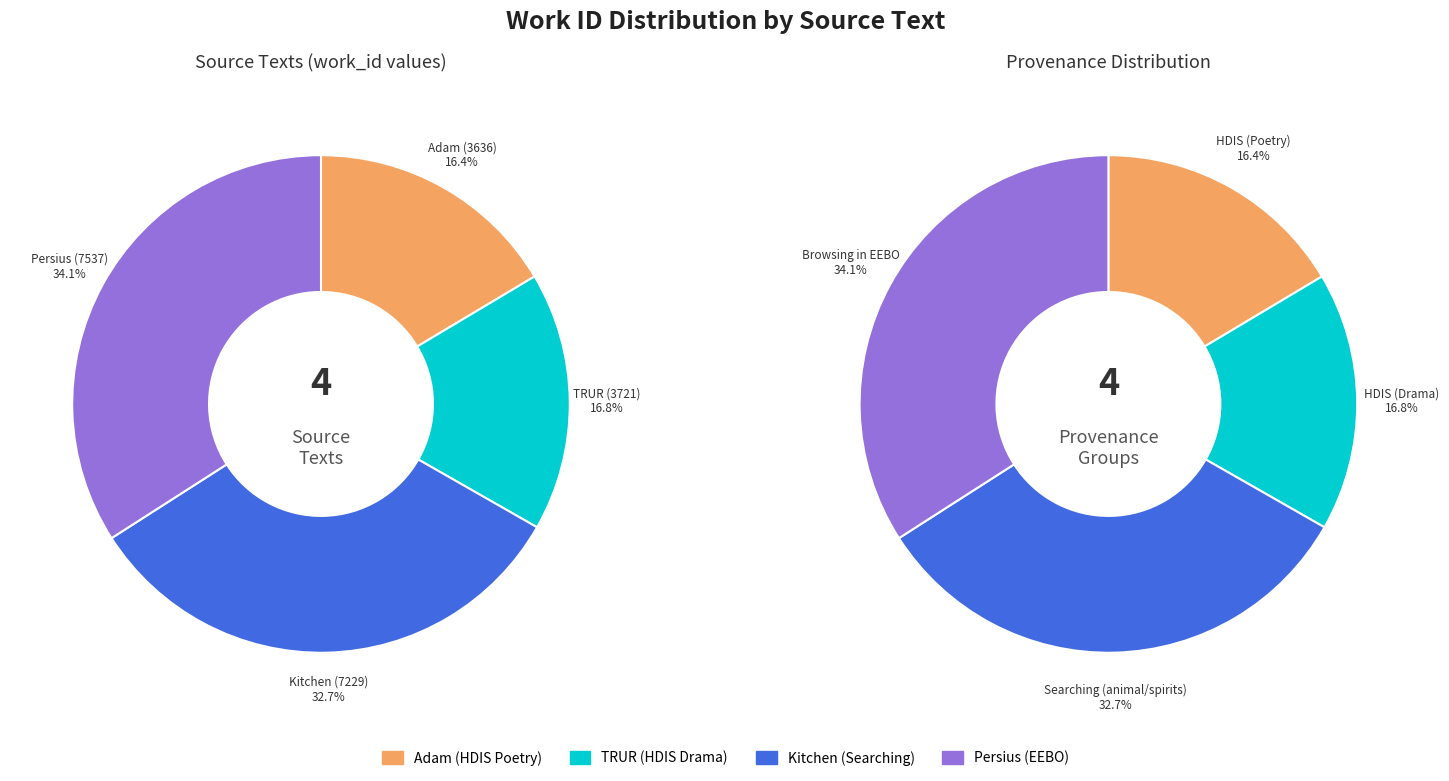

Is it true that PERSIUS. Tis not my Talent is 34% of the pie?

True